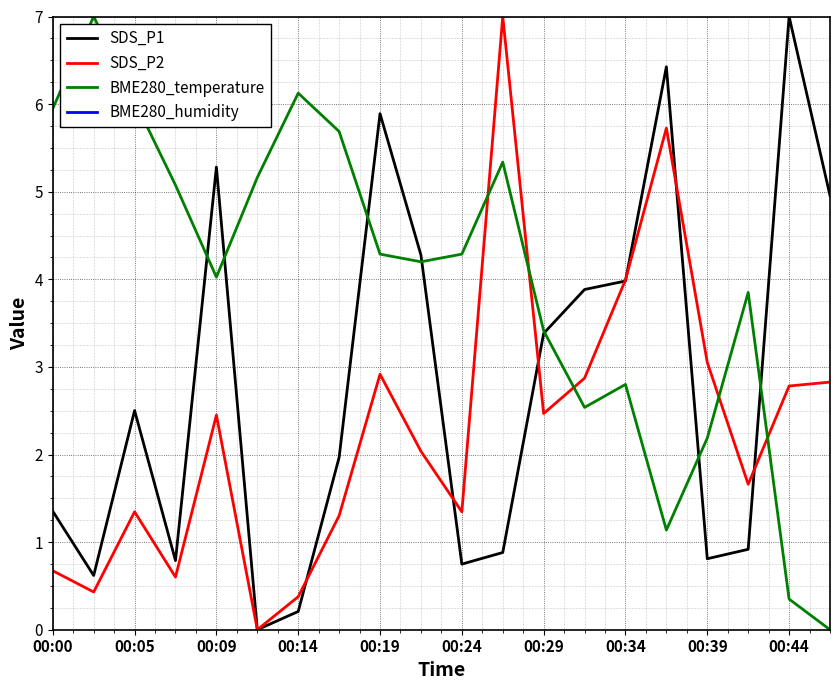

Reading left to right, transcribe all the data shown in this chart.

SDS_P1: 1.4	0.6	2.5	0.8	5.3	0.0	0.2	2.0	5.9	4.3	0.7	0.9	3.4	3.9	4.0	6.4	0.8	0.9	7.0	5.0
SDS_P2: 0.7	0.4	1.3	0.6	2.5	0.0	0.4	1.3	2.9	2.0	1.3	7.0	2.5	2.9	4.0	5.7	3.1	1.7	2.8	2.8
BME280_temperature: 5.9	7.0	6.0	5.1	4.0	5.2	6.1	5.7	4.3	4.2	4.3	5.3	3.4	2.5	2.8	1.1	2.2	3.8	0.4	0.0
BME280_humidity: 100.0	100.0	100.0	100.0	100.0	100.0	100.0	100.0	100.0	100.0	100.0	100.0	100.0	100.0	100.0	100.0	100.0	100.0	100.0	100.0